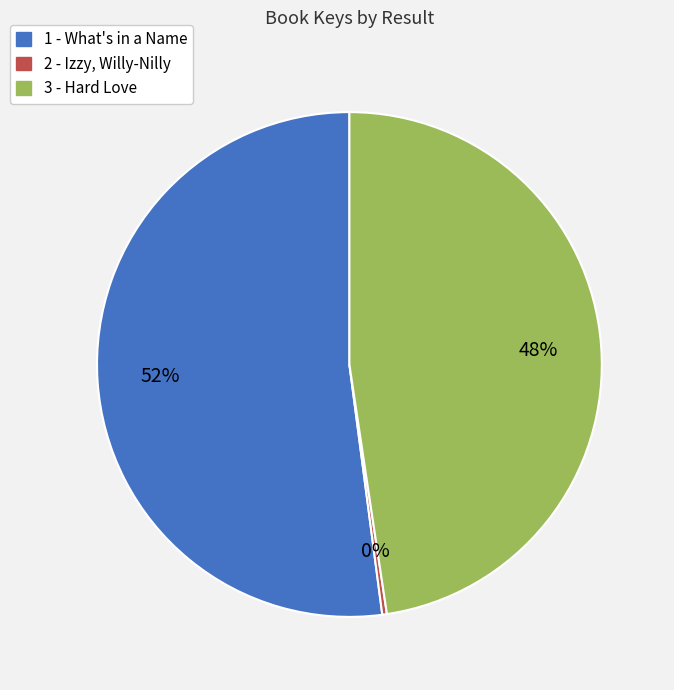

How many segments does this pie chart have?

3